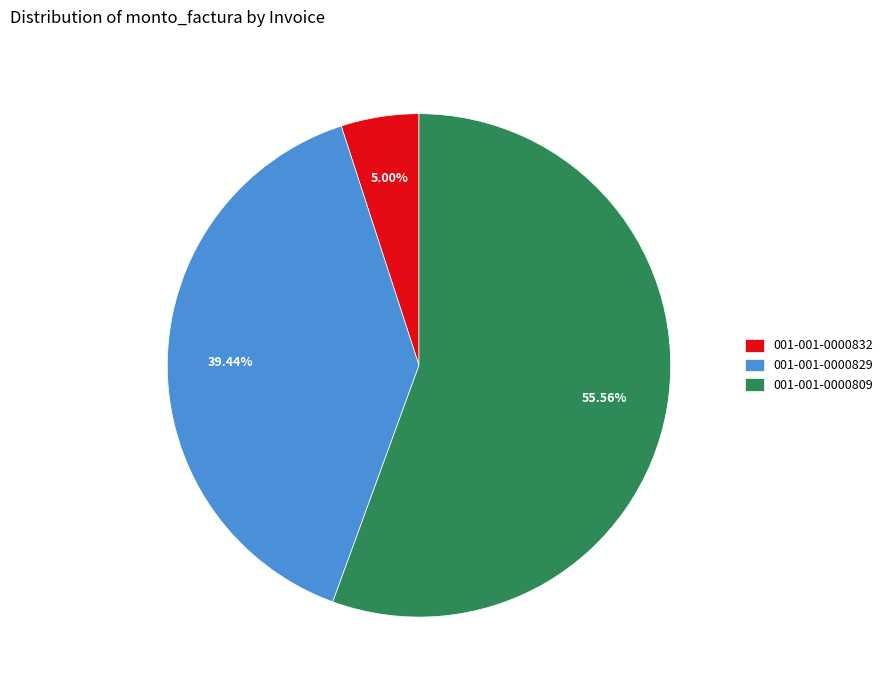

How many slices are in this pie chart?

3